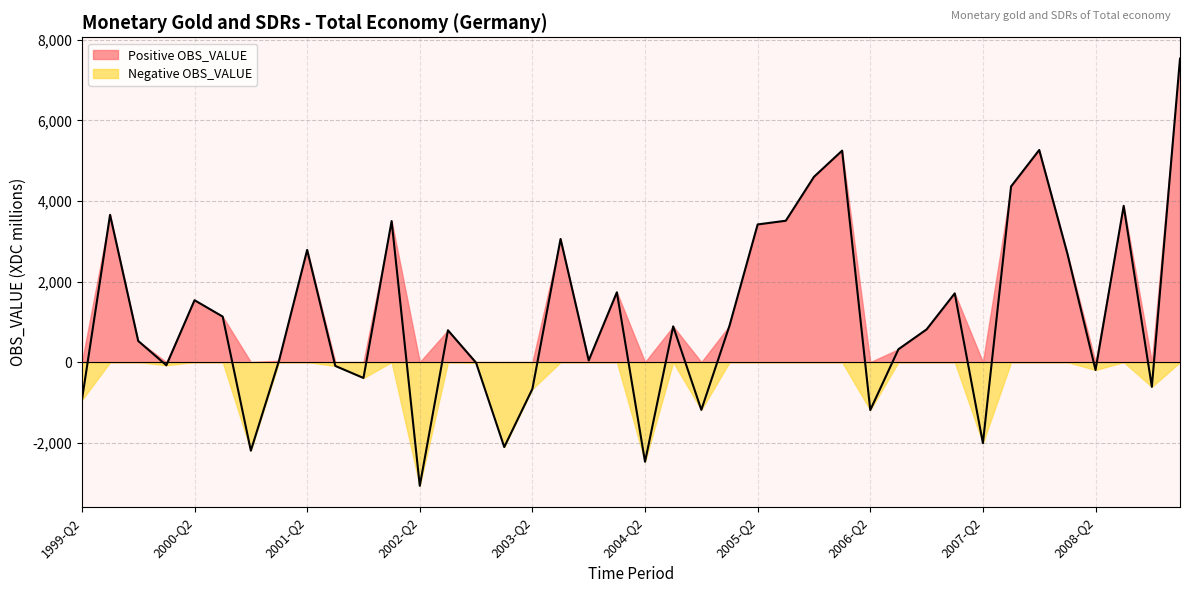

What value does the data have at 2008-Q1?

2693